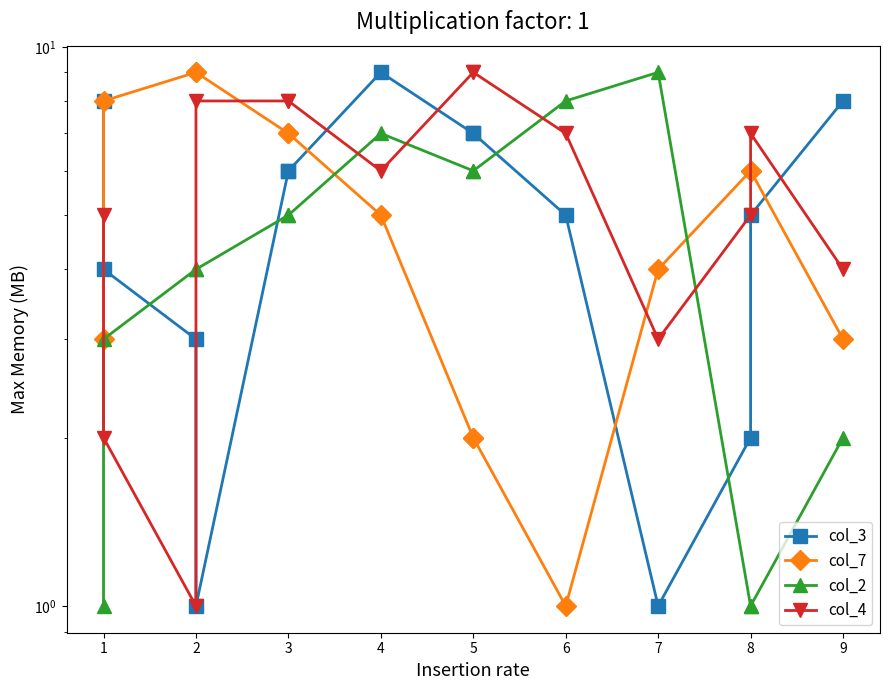

What is the difference between the maximum and second lowest values in the col_2 series?

8